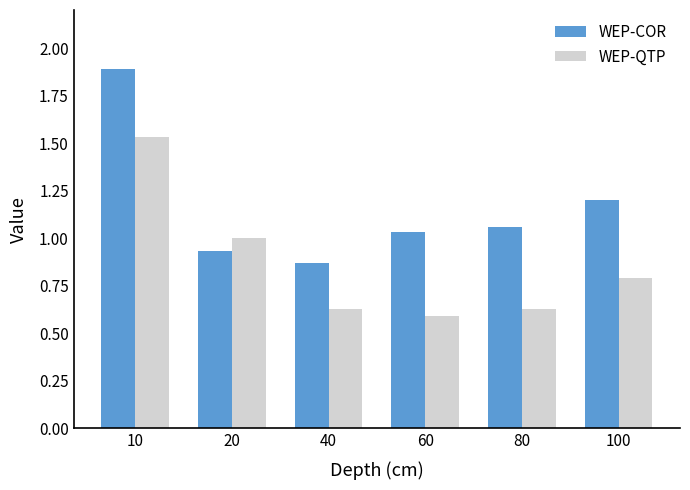

Which series has the largest total across all categories?

WEP-COR